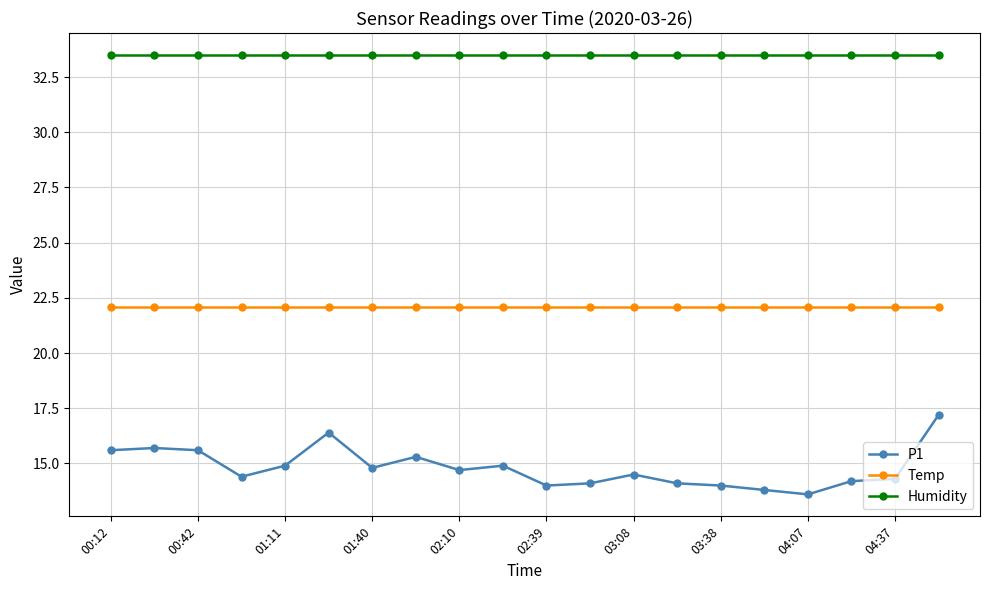

True or false: Temp and P1 cross at least once.

False